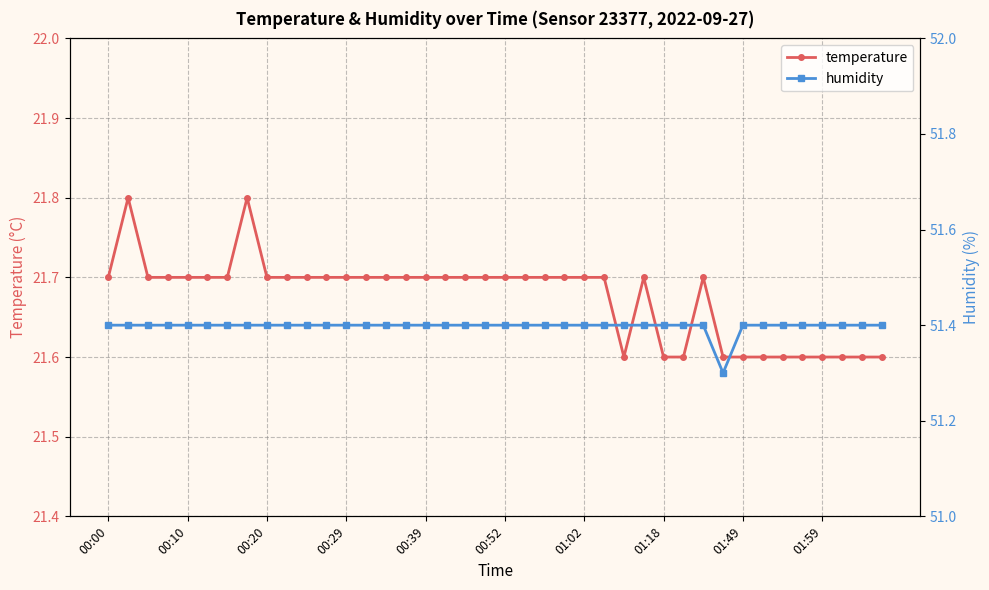

What is the maximum value for temperature?

21.8